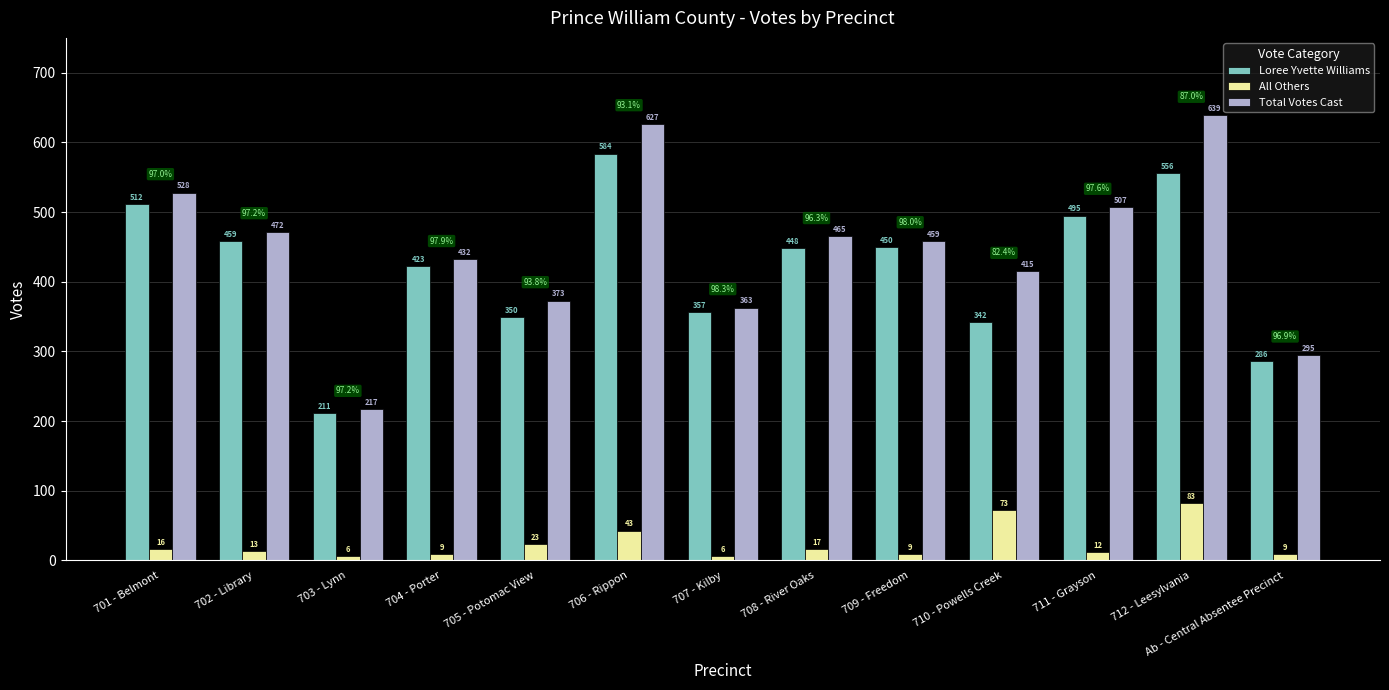

How many bars are there in total?

39